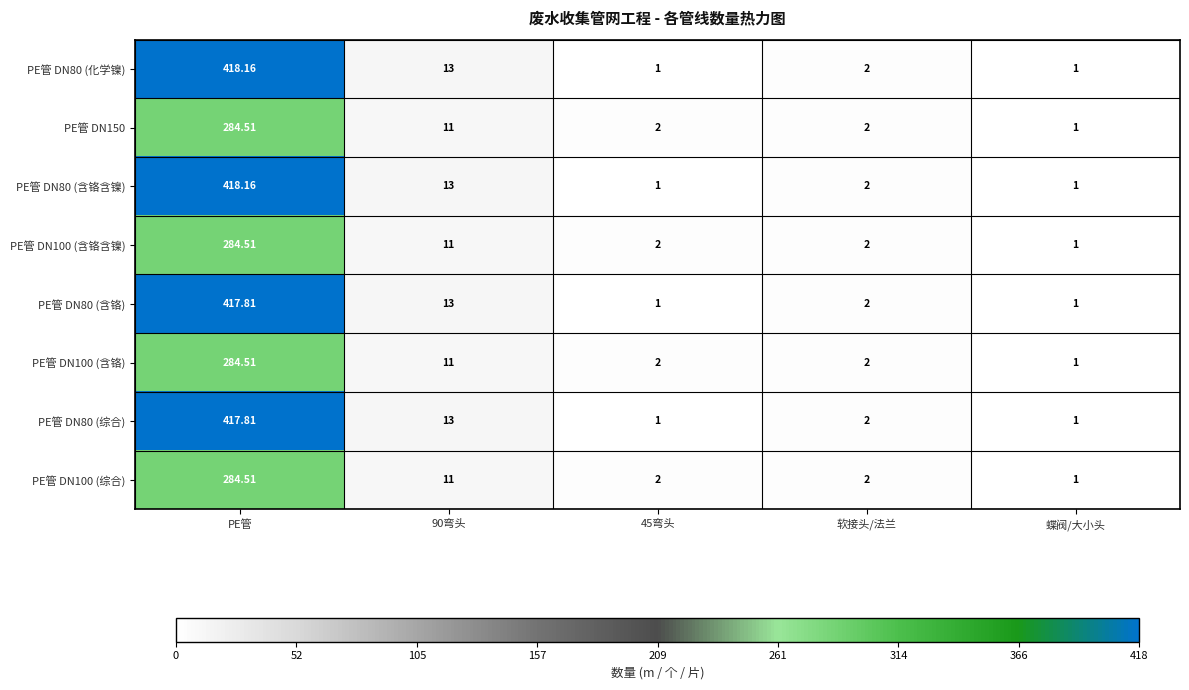

At which category is the sum across all series the highest?

PE管